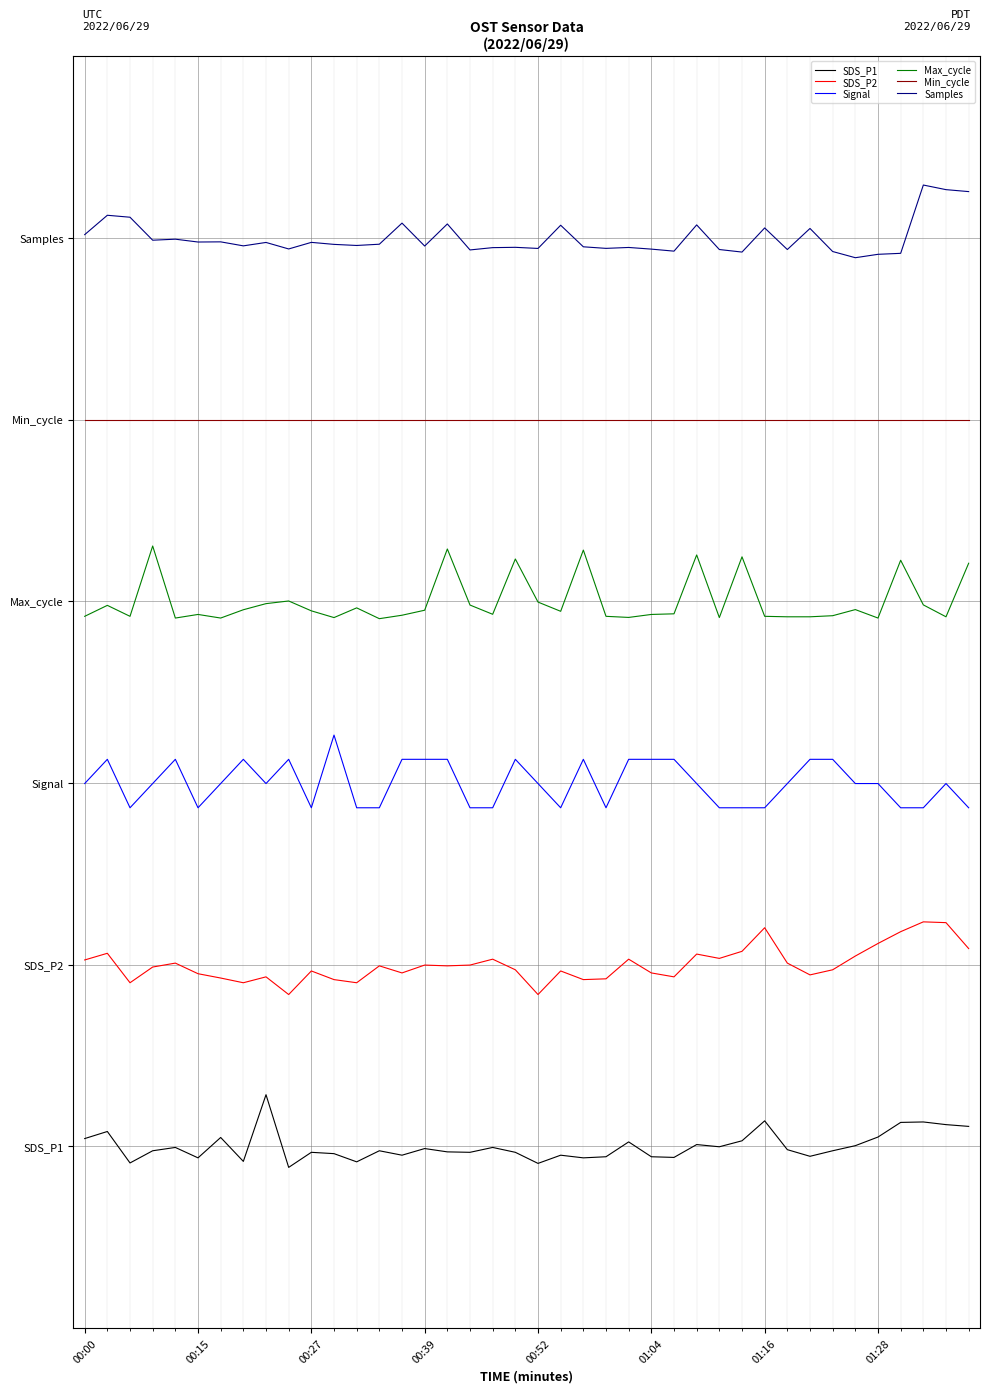

What is the difference between the second highest and minimum values in the Max_cycle series?

1.0